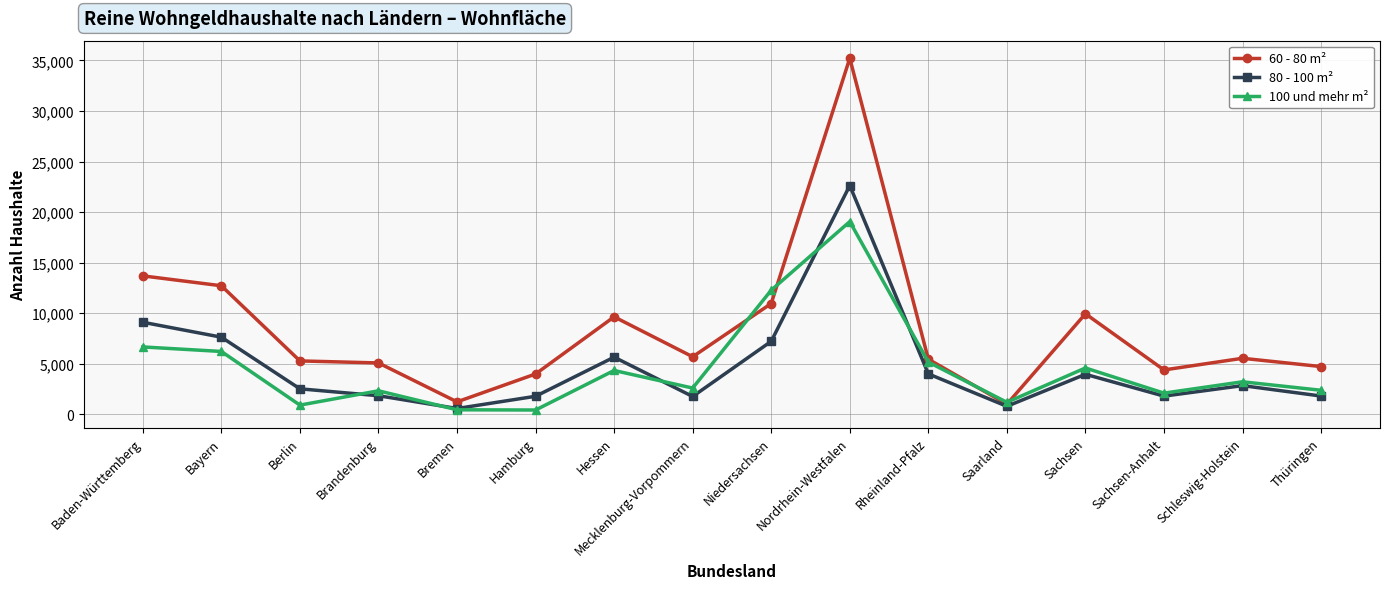

Does the chart have visible grid lines?

Yes